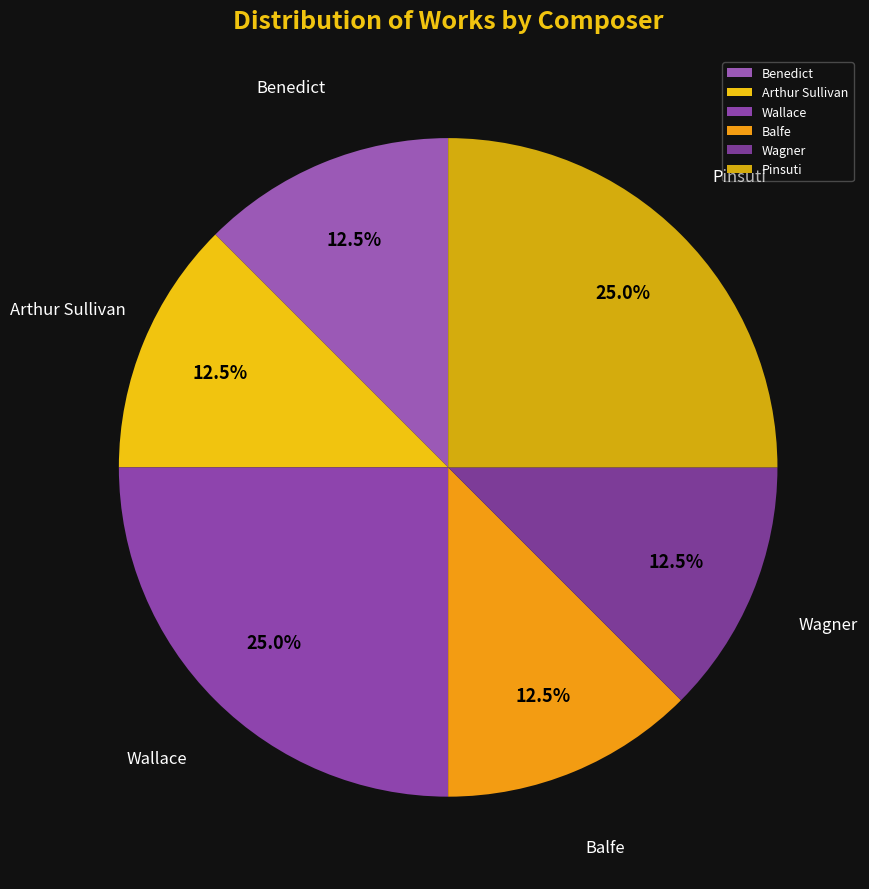

How much of the chart is everything except Balfe?

87.5%